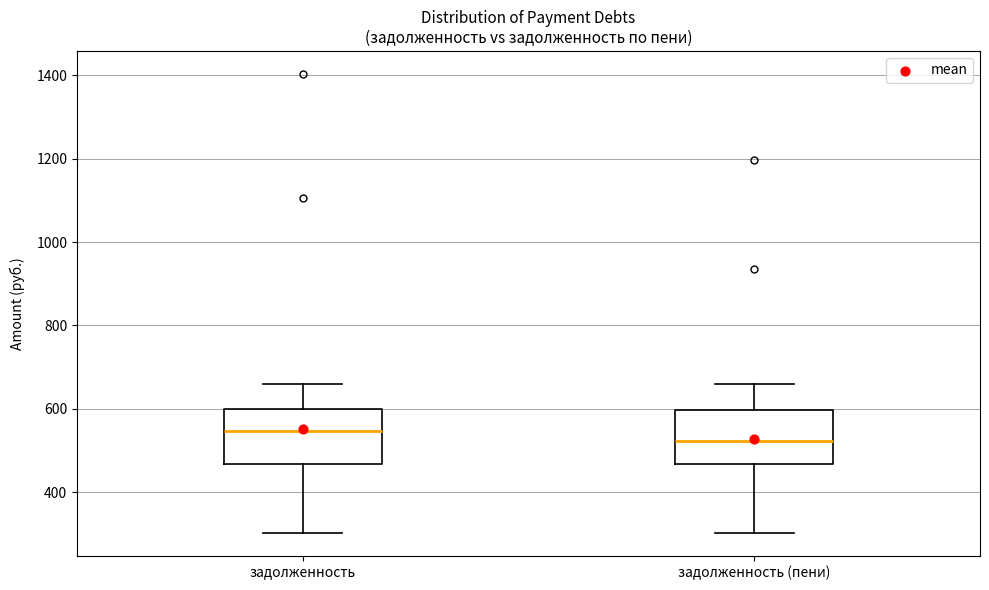

Reading left to right, read every box against the y-axis: the position of its median line, the range the box covers, and the ends of its whiskers. The values are not printed on the chart, so give them approximately, as read against the axis.

задолженность: median 540, box 460 to 600, whiskers 300 to 660
задолженность (пени): median 520, box 460 to 600, whiskers 300 to 660